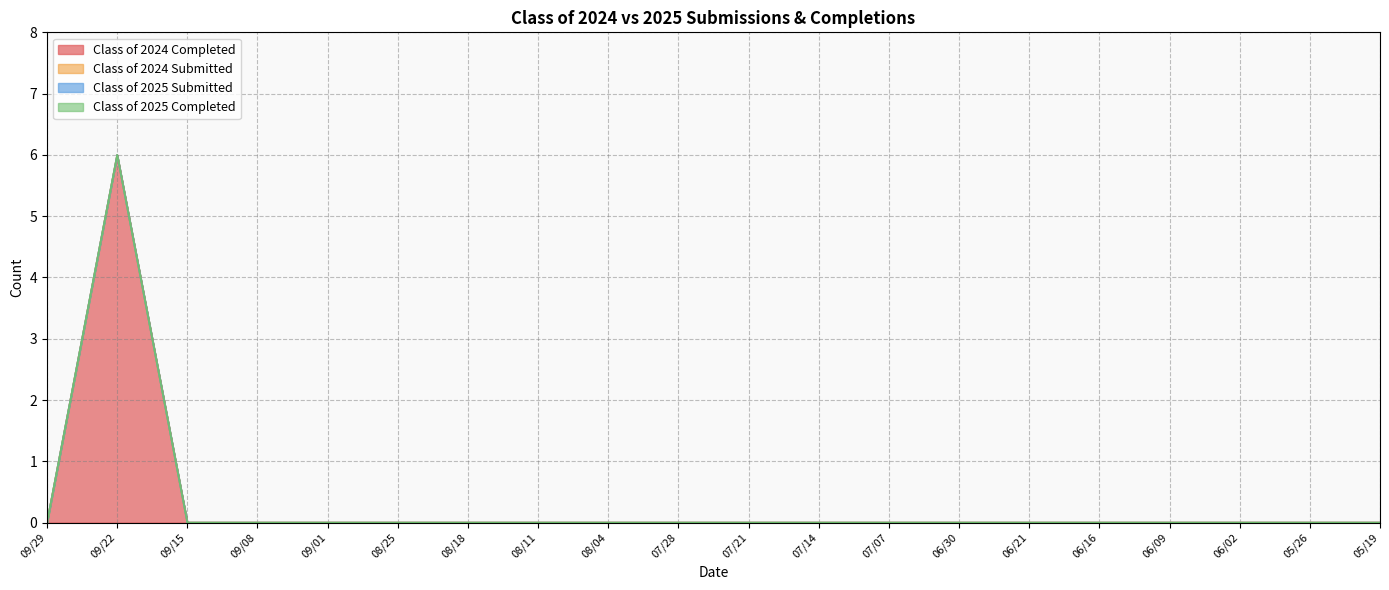

True or false: Class of 2024 Completed has more than 1 interior local peaks.

False